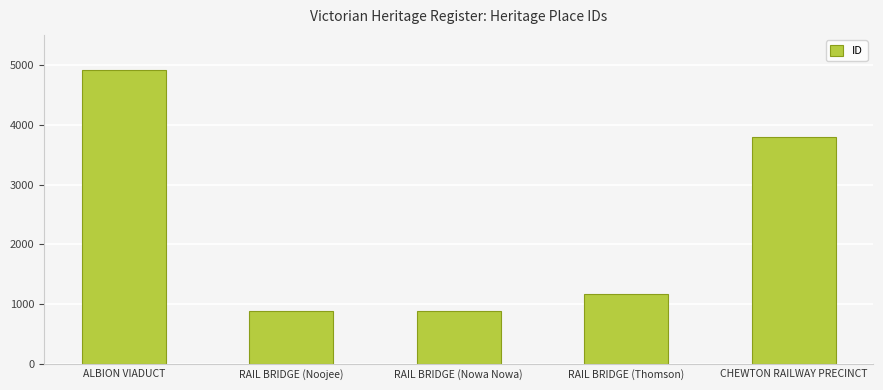

What is the average value?

2331